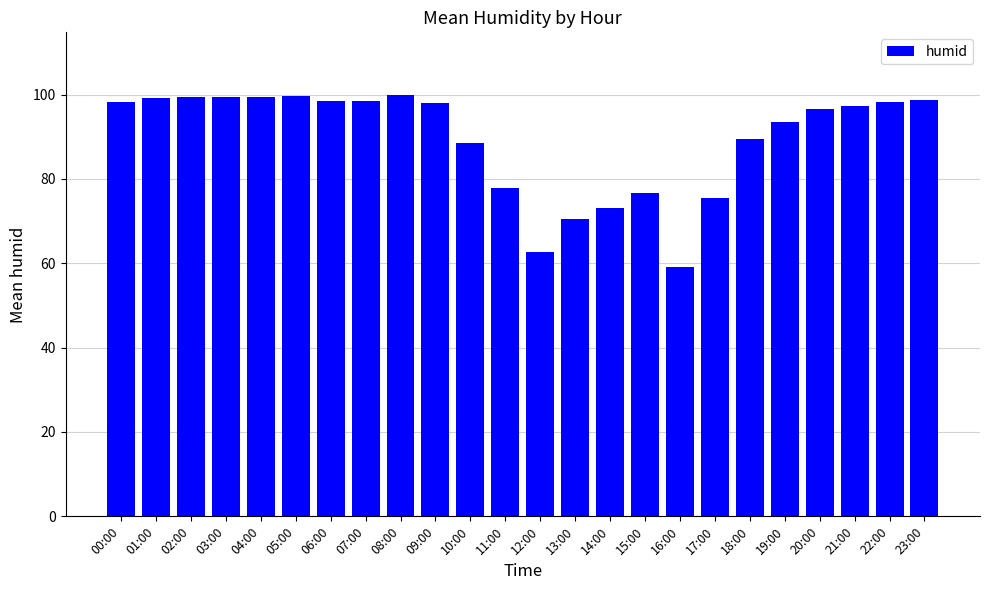

What is the label of the 5th bar from the right?

19:00